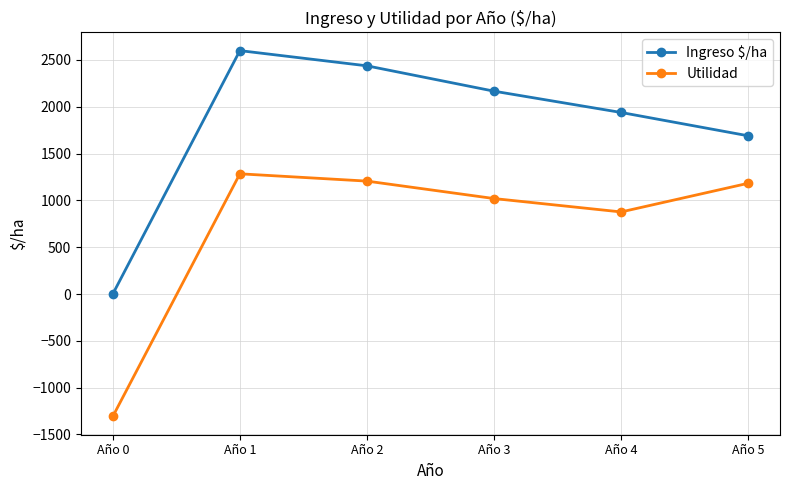

What is the sum of the Utilidad values at Año 5 and Año 3?

2202.7